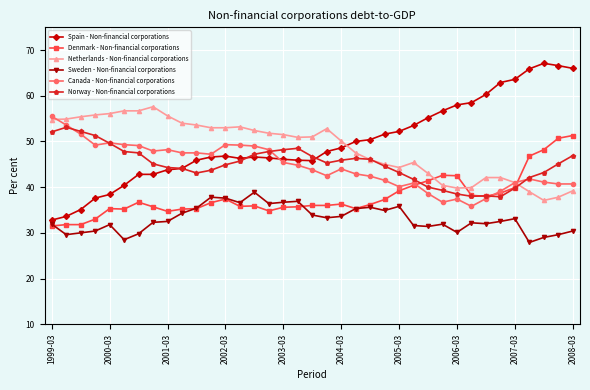

True or false: Netherlands - Non-financial corporations and Sweden - Non-financial corporations intersect in this chart.

False